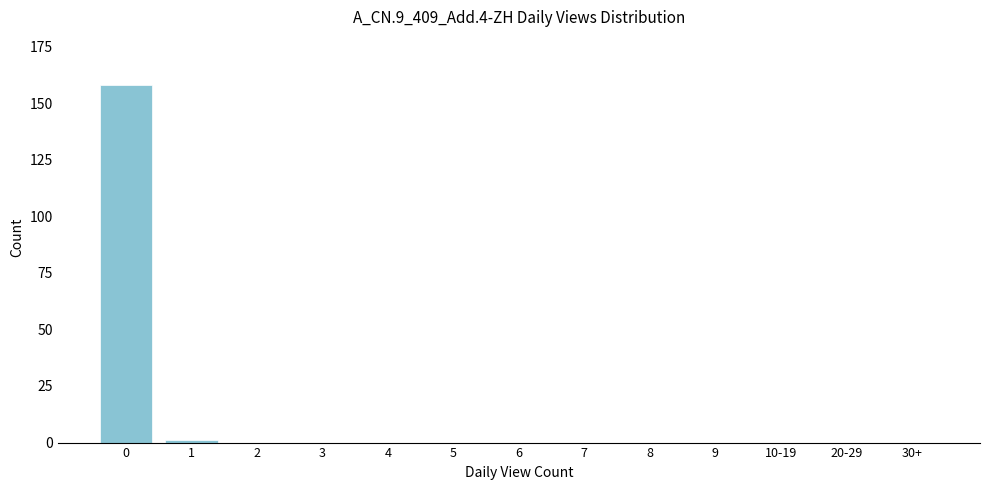

Reading left to right, what are all the values shown in this chart?

0=158	1=1	2=0	3=0	4=0	5=0	6=0	7=0	8=0	9=0	10-19=0	20-29=0	30+=0